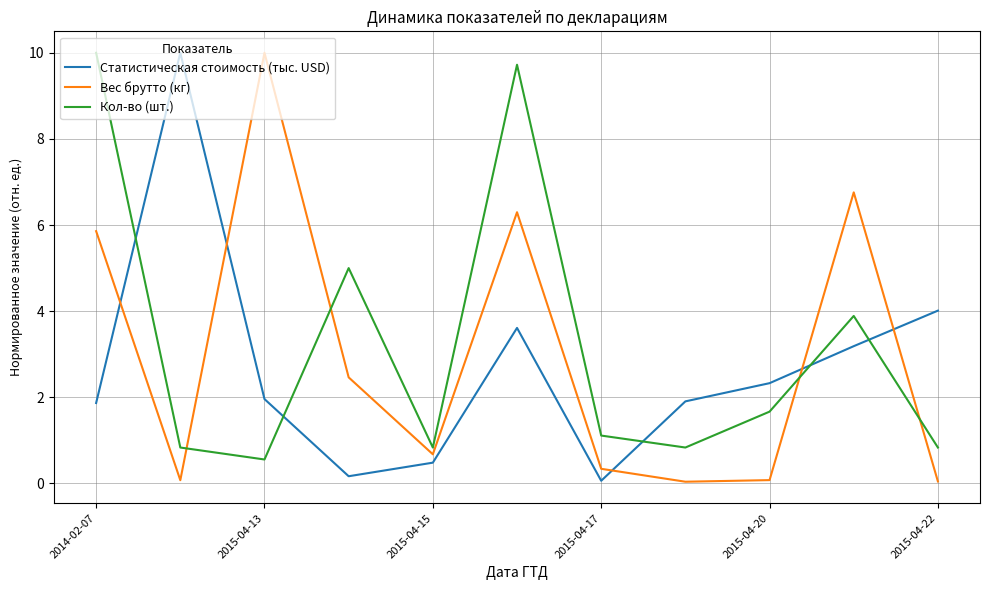

What is the lowest value of the Кол-во (шт.) series?

0.6